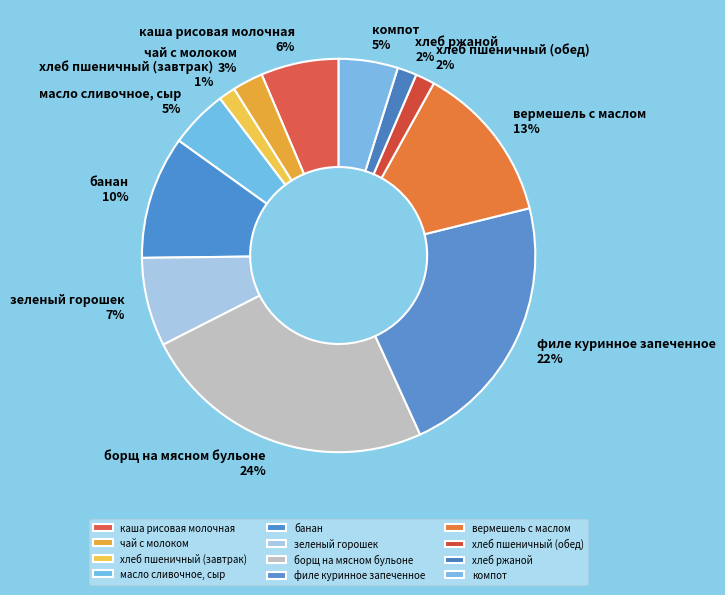

To the nearest percent, what portion does каша рисовая молочная represent?

6%